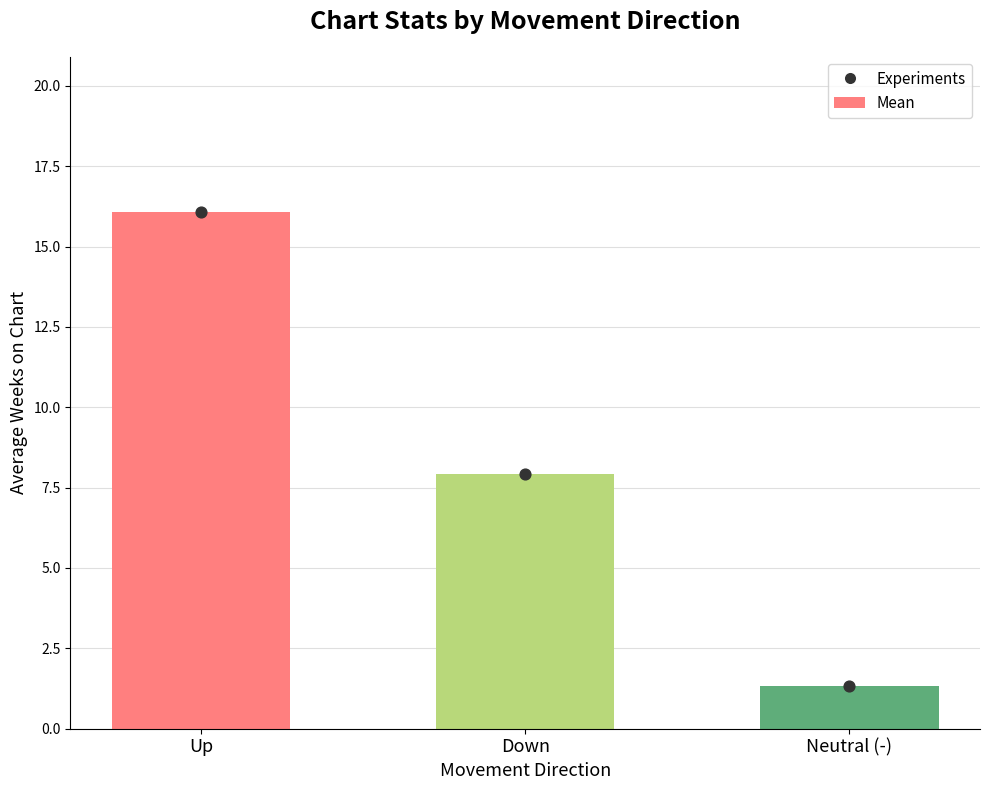

Which has a higher value, Up or Down?

Up